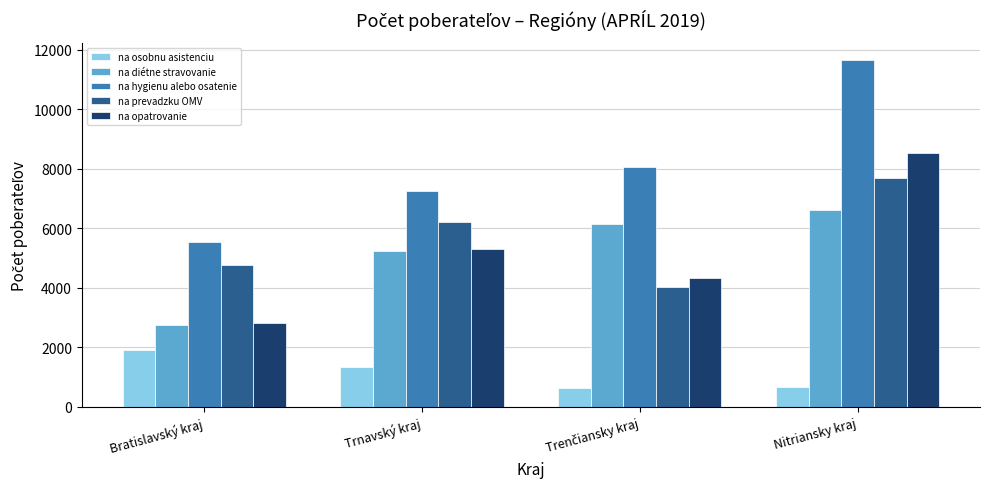

What is the difference between the maximum and minimum values in the na diétne stravovanie series?

3844